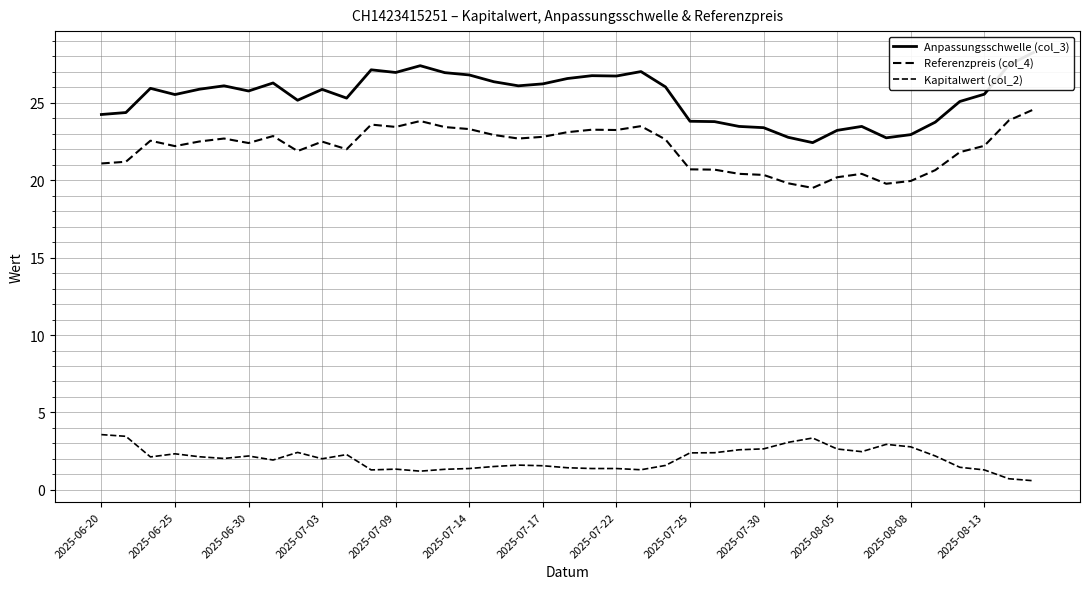

What is the sum of all Kapitalwert (col_2) values?

78.3